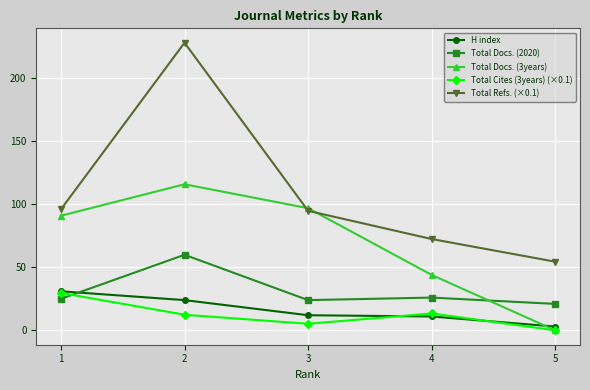

Rank the series at 4 from lowest to highest value.

H index, Total Cites (3years) (×0.1), Total Docs. (2020), Total Docs. (3years), Total Refs. (×0.1)